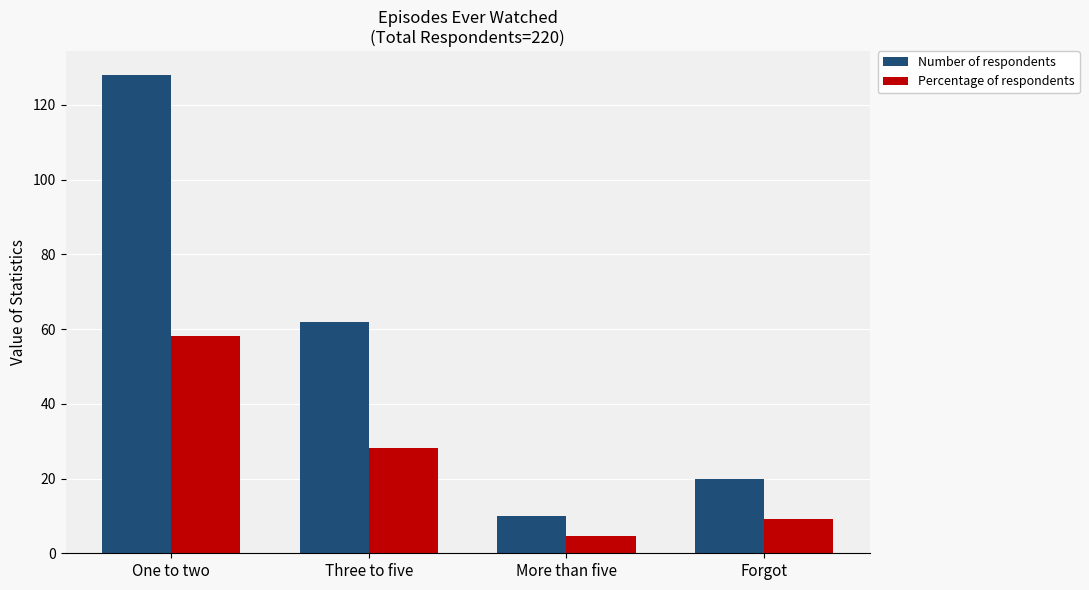

Where is Percentage of respondents nearest to the value 31?

Three to five